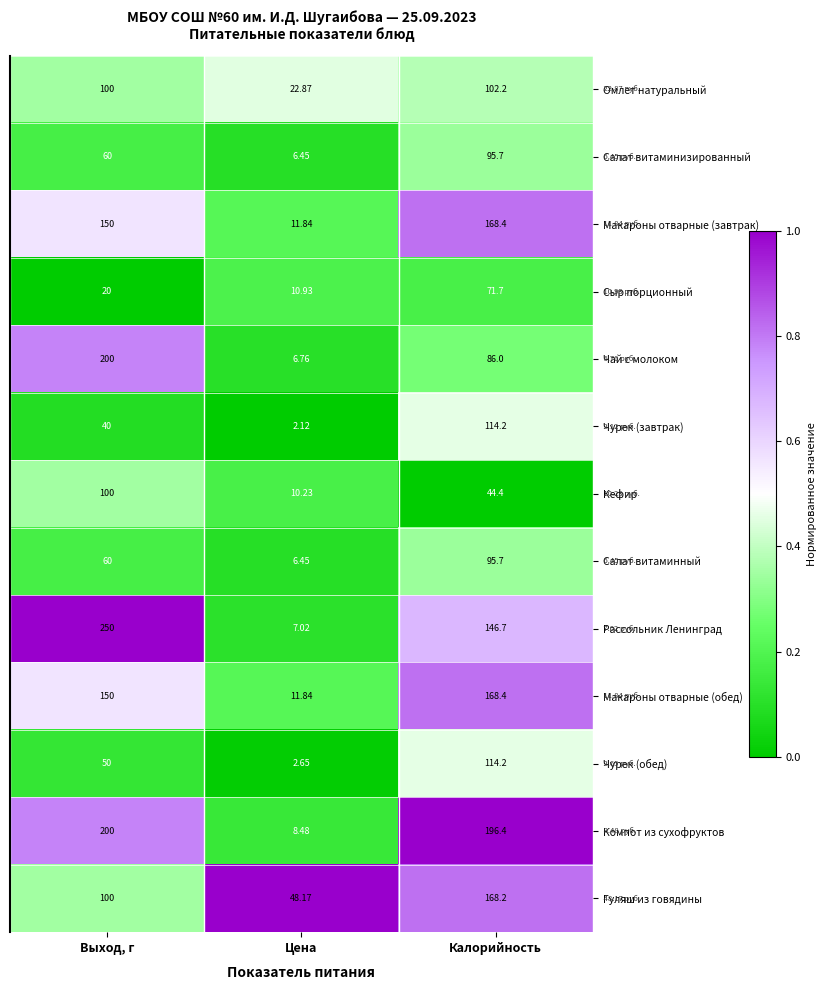

List the labels in order of Салат витаминный value, largest first.

Калорийность, Выход, г, Цена